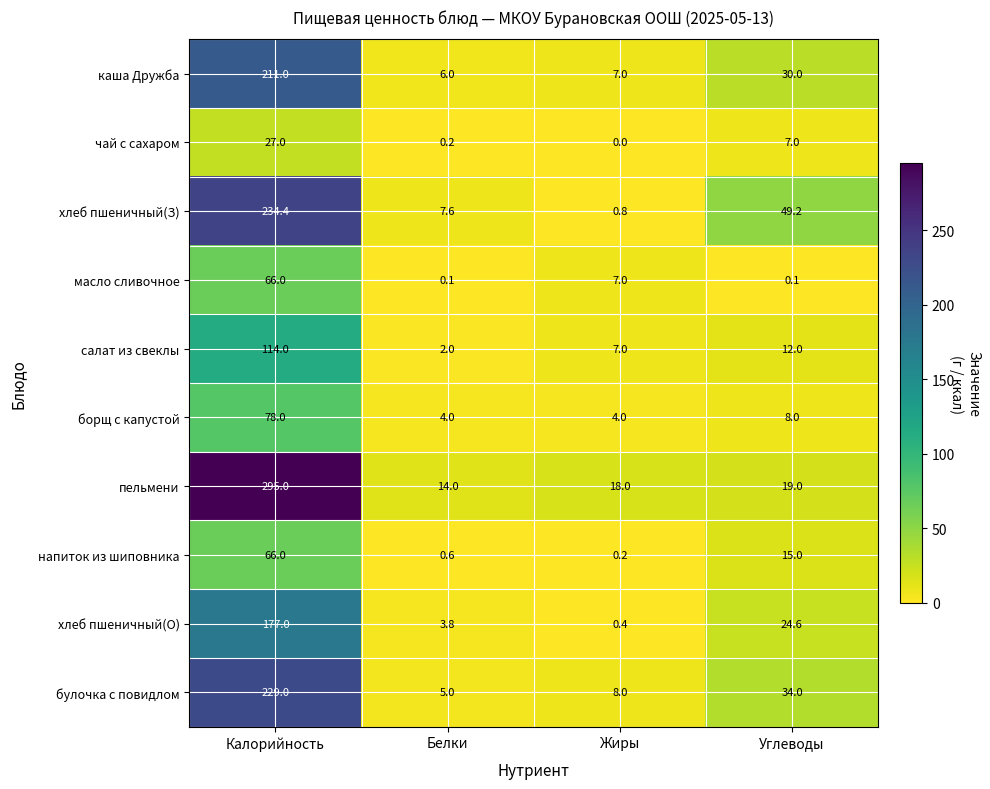

Rank the categories by напиток из шиповника value from highest to lowest.

Калорийность, Углеводы, Белки, Жиры